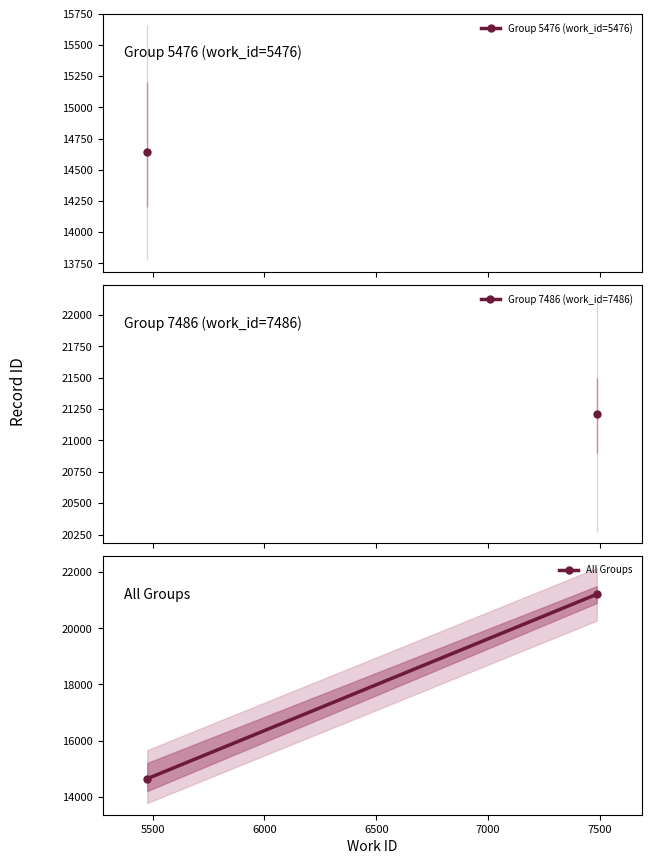

What is the greatest value displayed?

21211.5